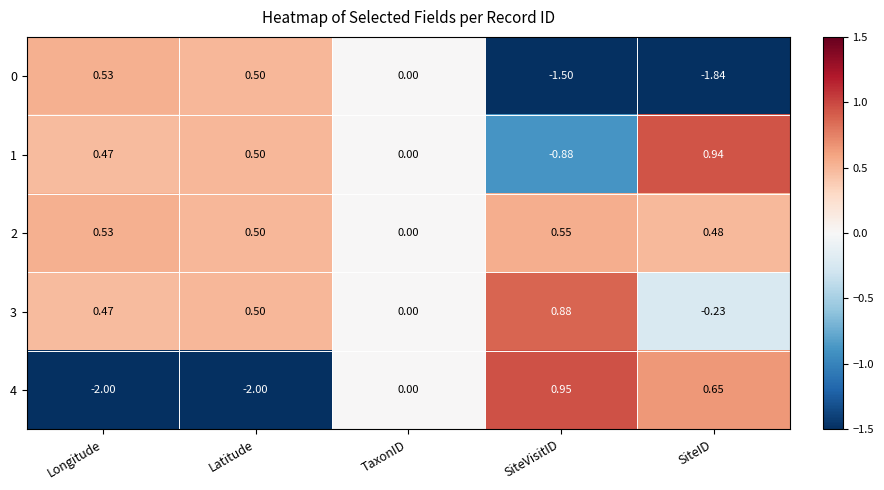

Is the value of 0 at SiteVisitID greater than the value of 1 at Longitude?

No